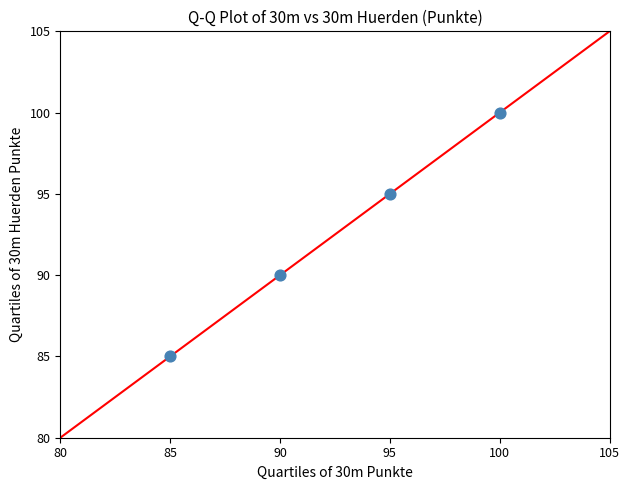

What is the range of Y values (max minus min)?

15